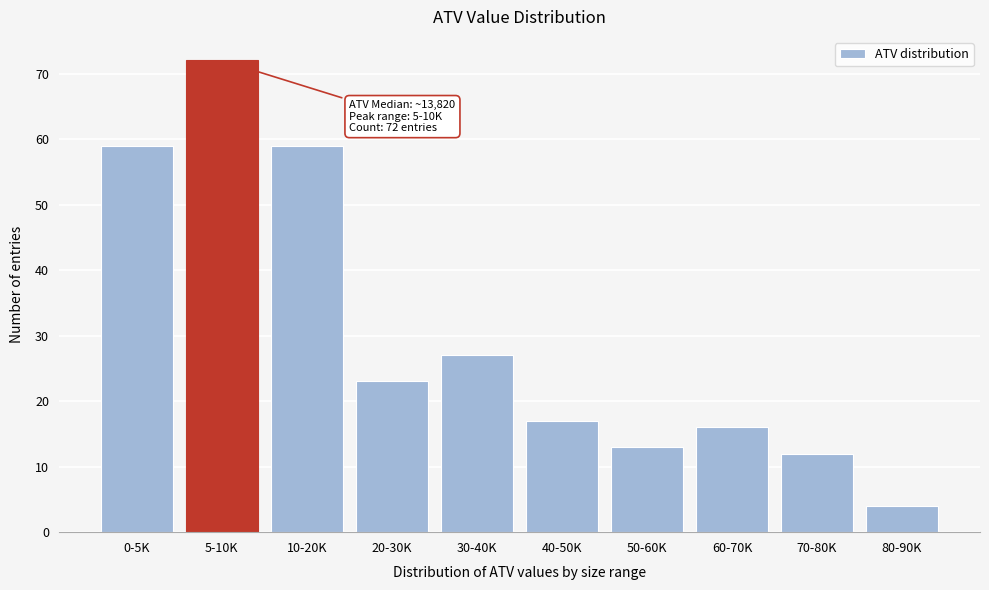

Reading right to left, transcribe all the data shown in this chart.

4	12	16	13	17	27	23	59	72	59